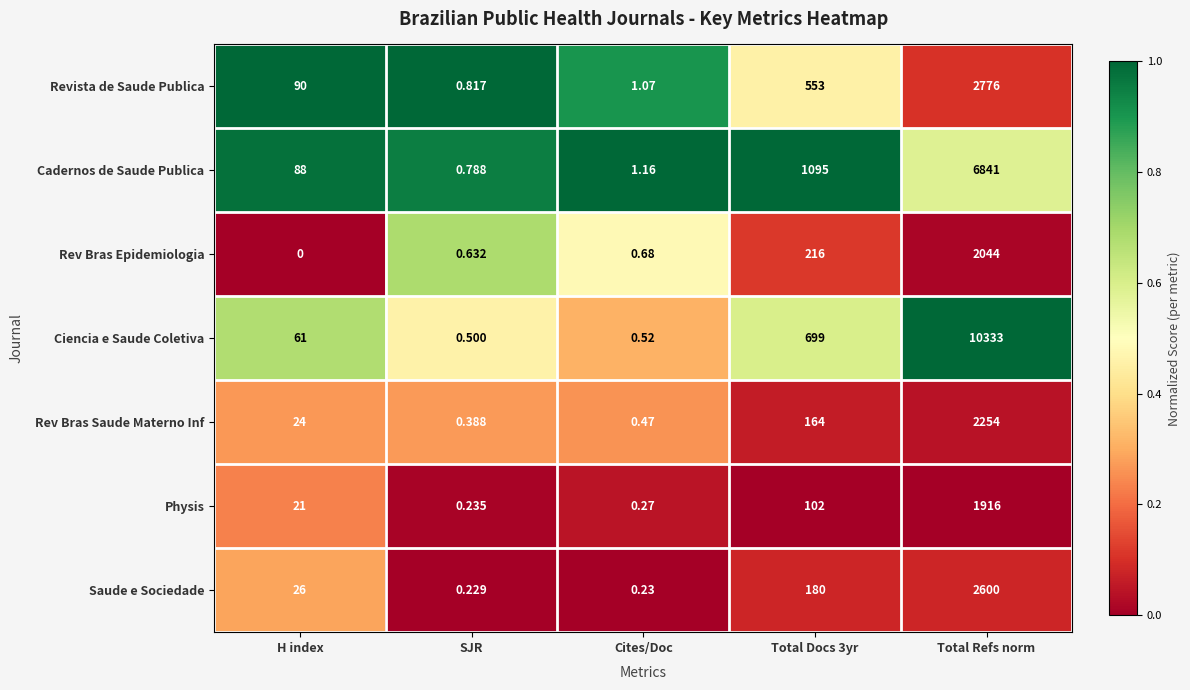

At which category is the sum across all series the highest?

Total Refs norm